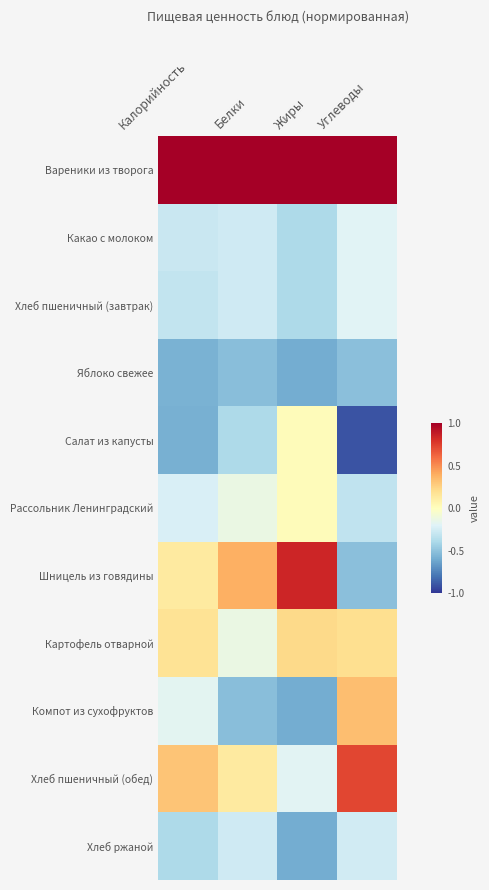

Which series changed the most between Жиры and Углеводы?

Шницель из говядины